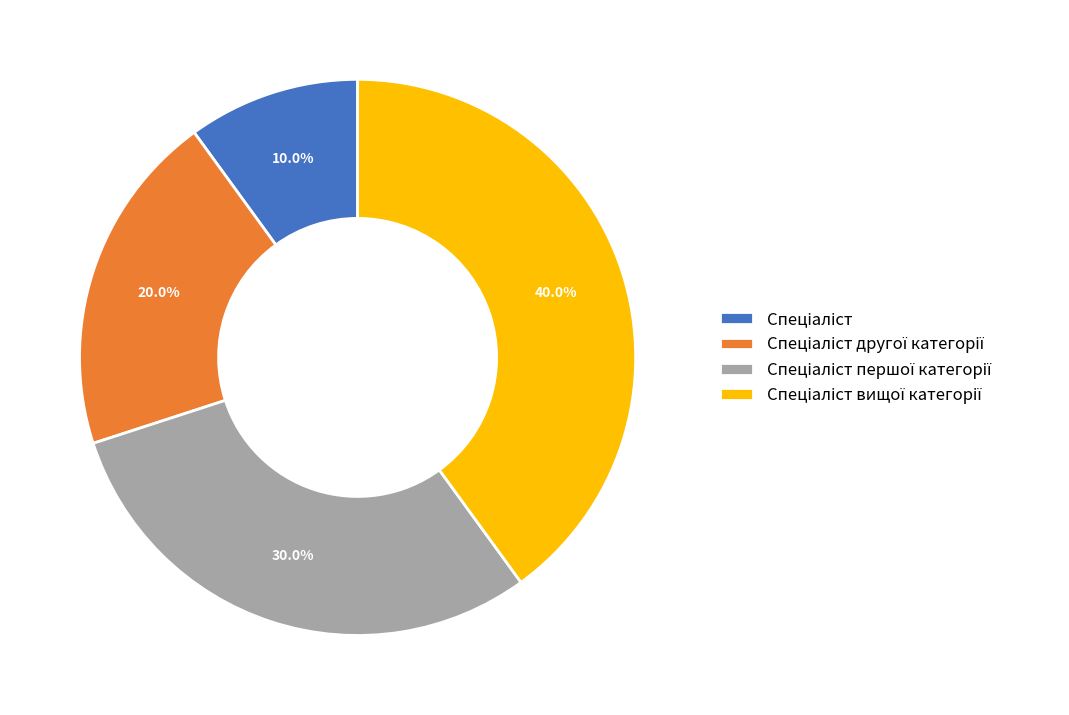

Does any single category account for the majority?

No